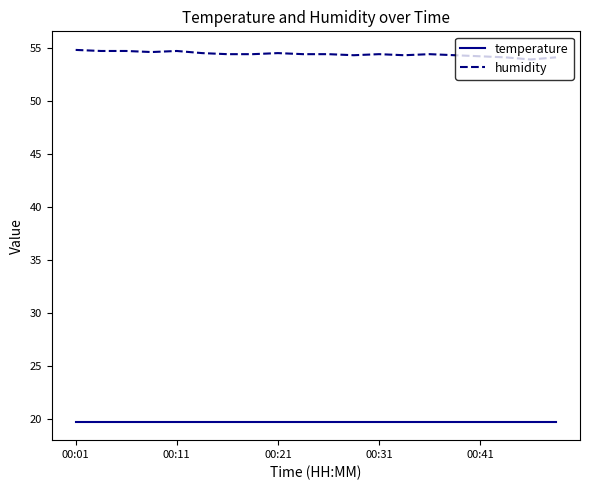

Which series has the largest range (max minus min)?

humidity